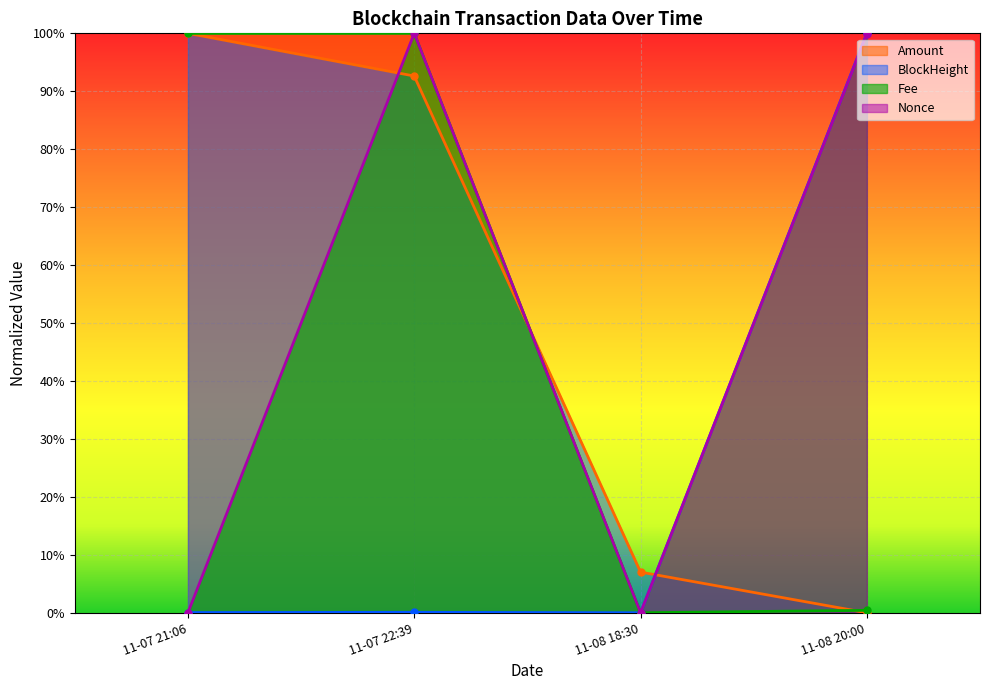

How many series are shown in this chart?

4